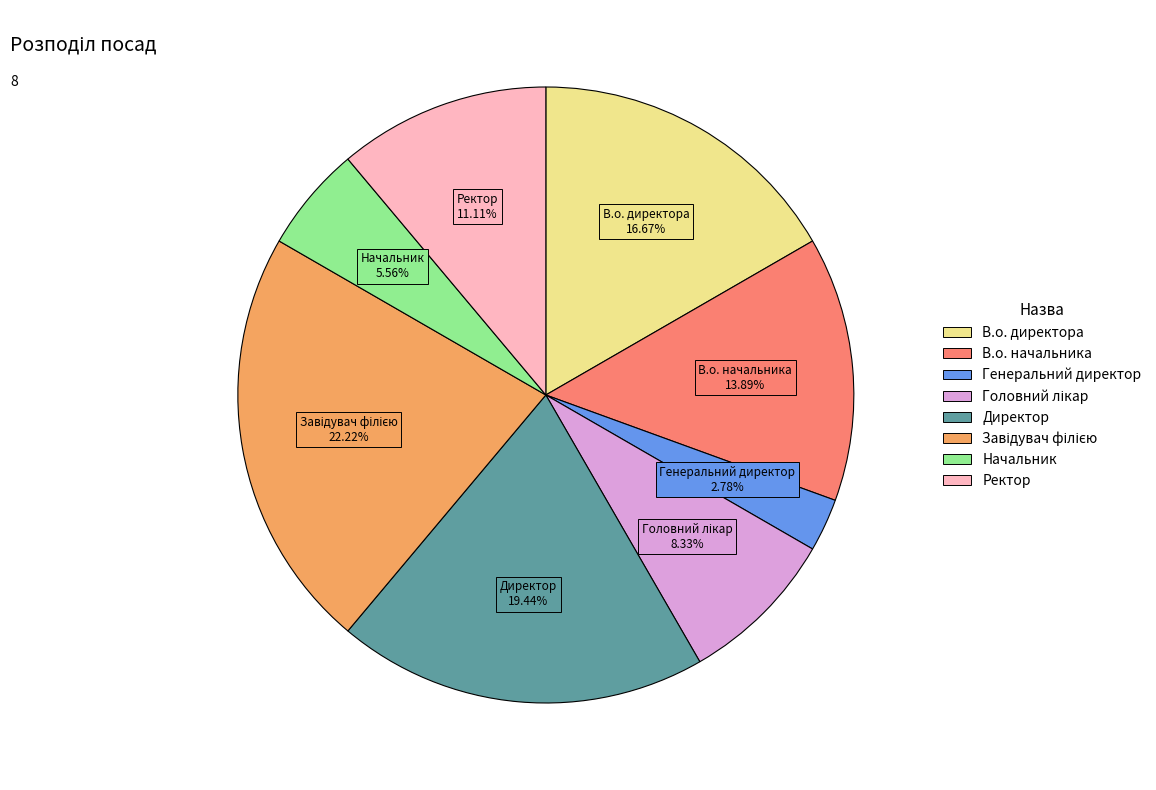

Which has a higher value, Генеральний директор or Директор?

Директор